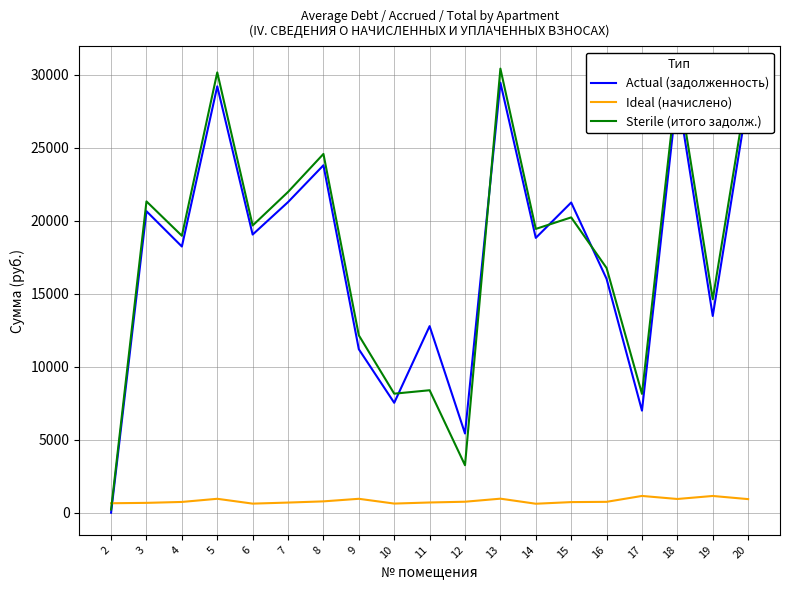

Rank the series at 6 from lowest to highest value.

Ideal (начислено), Actual (задолженность), Sterile (итого задолж.)